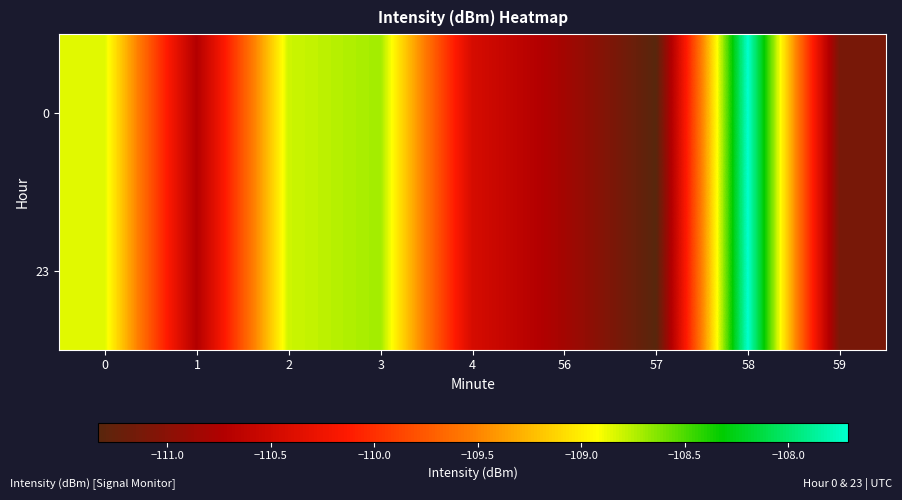

Which category has the highest value across all series?

58